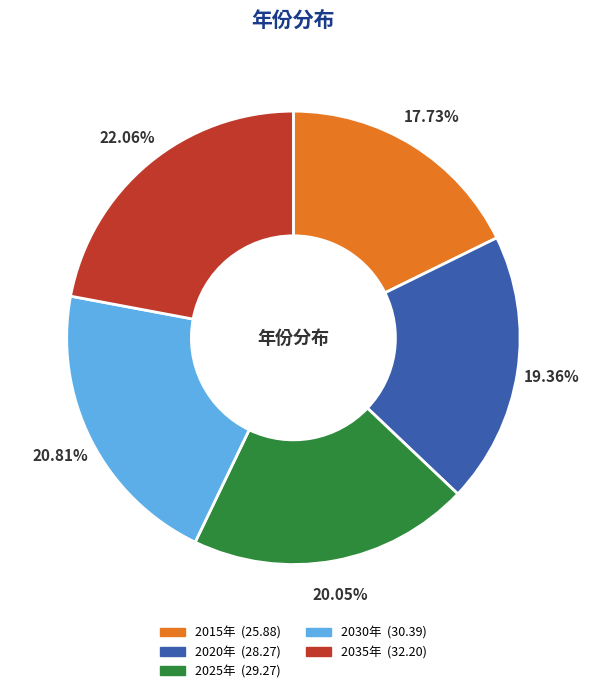

How much of the chart is everything except 2015年?

82.3%